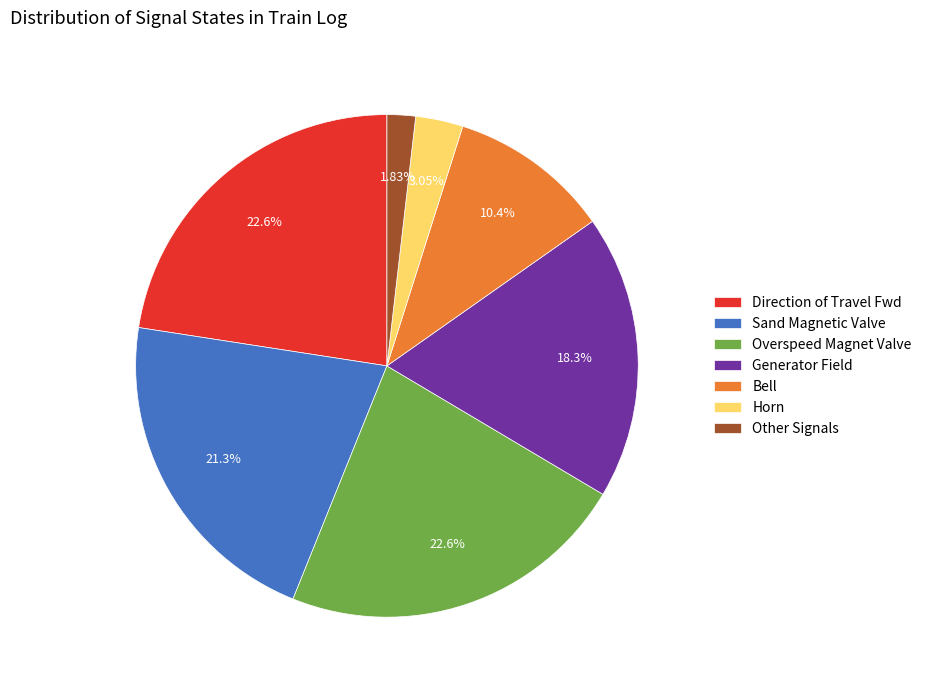

Is the sum of Sand Magnetic Valve and Overspeed Magnet Valve greater than half?

No